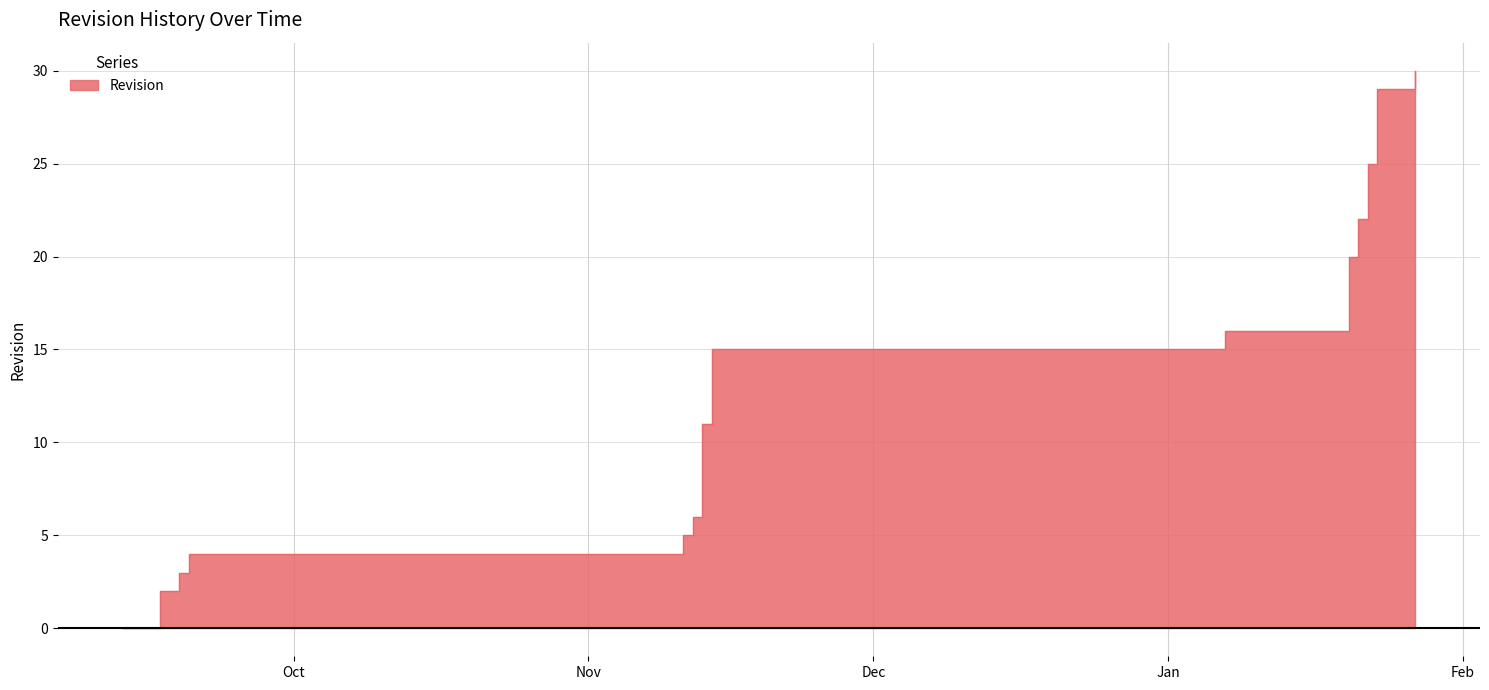

Rank the categories by value from lowest to highest.

2013-09-13, 2013-09-17, 2013-09-17, 2013-09-19, 2013-09-20, 2013-11-11, 2013-11-12, 2013-11-13, 2013-11-13, 2013-11-13, 2013-11-13, 2013-11-13, 2013-11-14, 2013-11-14, 2013-11-14, 2013-11-14, 2014-01-07, 2014-01-20, 2014-01-20, 2014-01-20, 2014-01-20, 2014-01-21, 2014-01-21, 2014-01-22, 2014-01-22, 2014-01-22, 2014-01-23, 2014-01-23, 2014-01-23, 2014-01-23, 2014-01-27